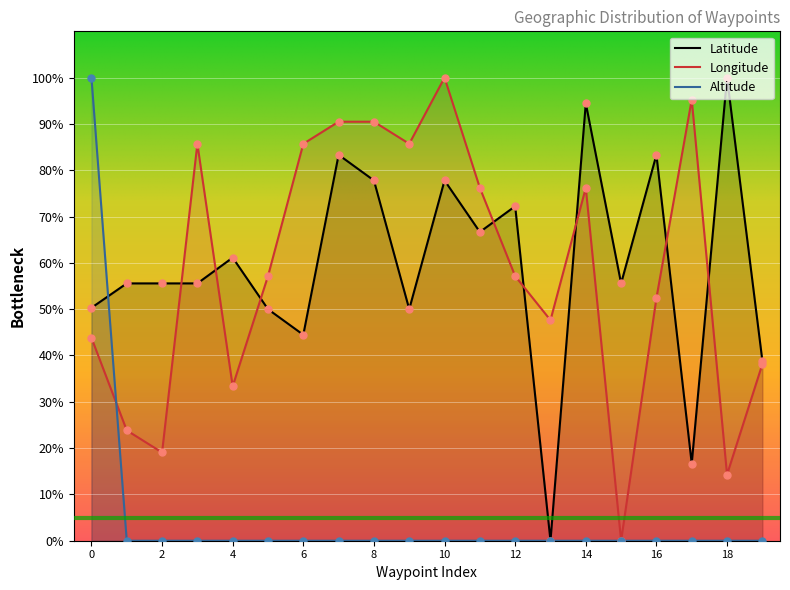

What is the total value across all series at 2?

74.6